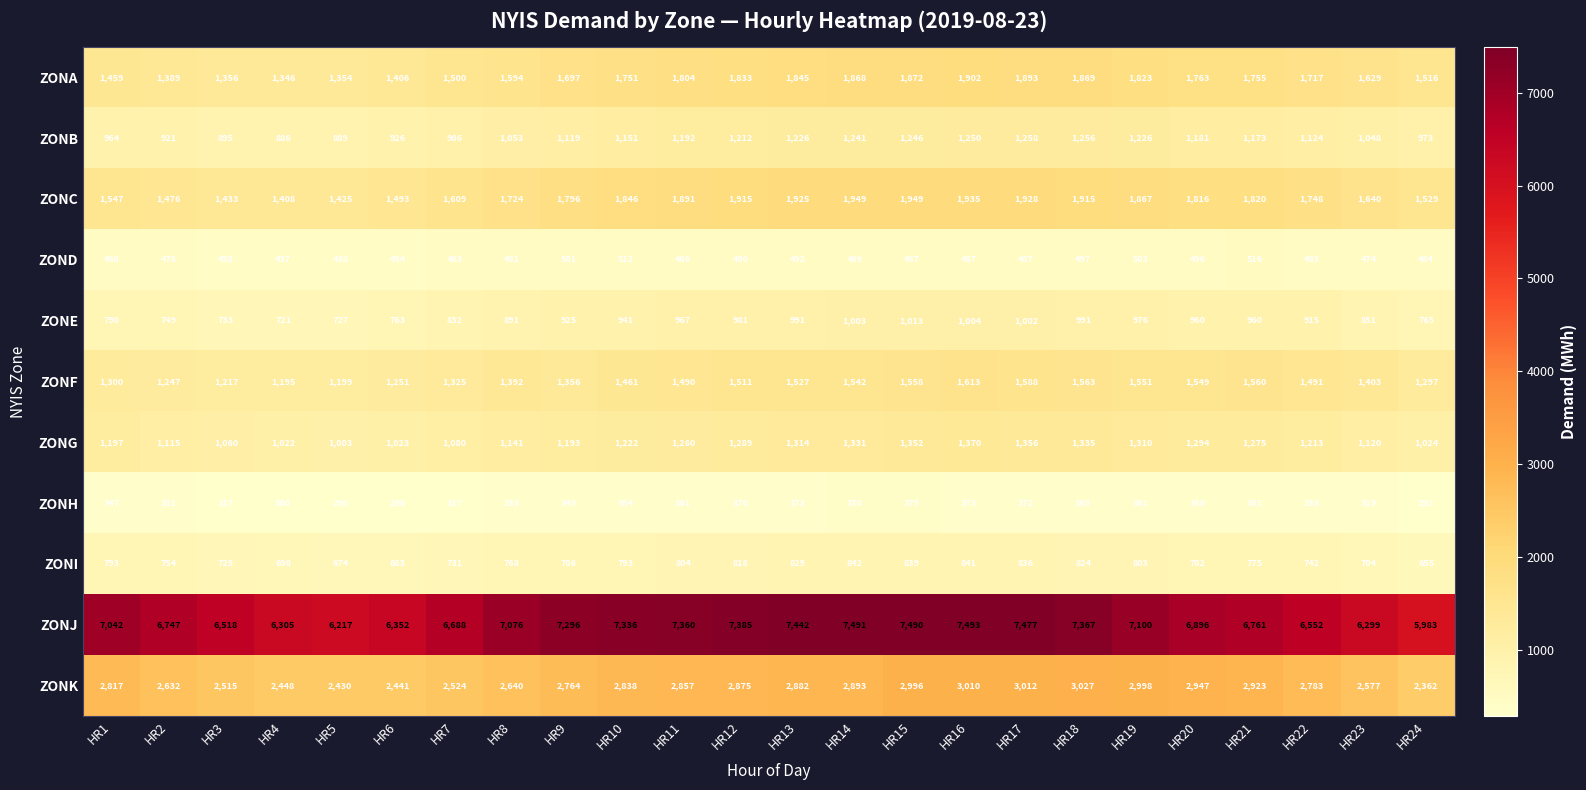

Which series has the largest total across all categories?

ZONJ